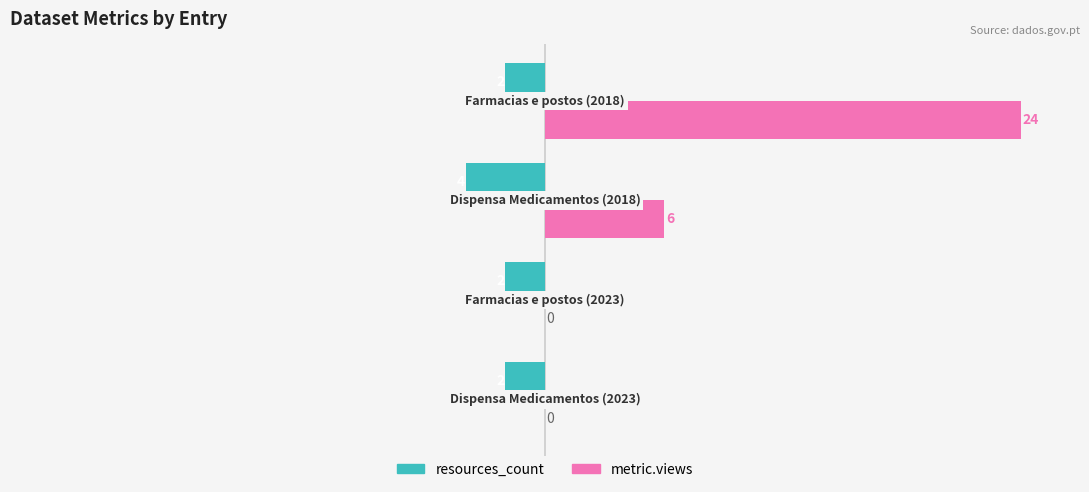

How many resources_count values are between -2 and -1?

3